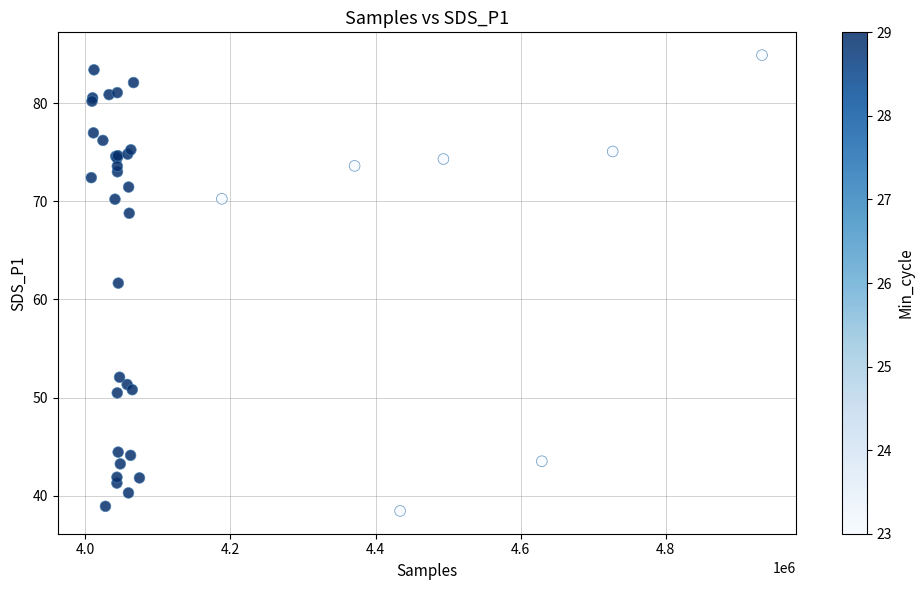

What Y value in the scatter plot is closest to 61?

61.7